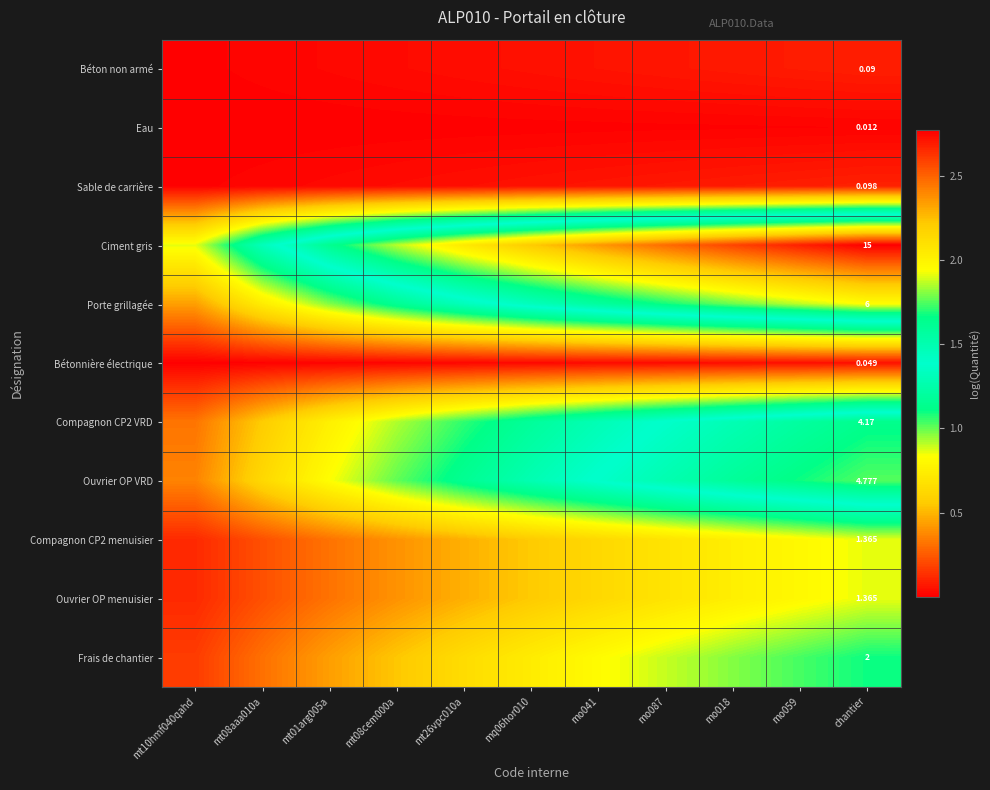

Which series has the largest range (max minus min)?

Ciment gris